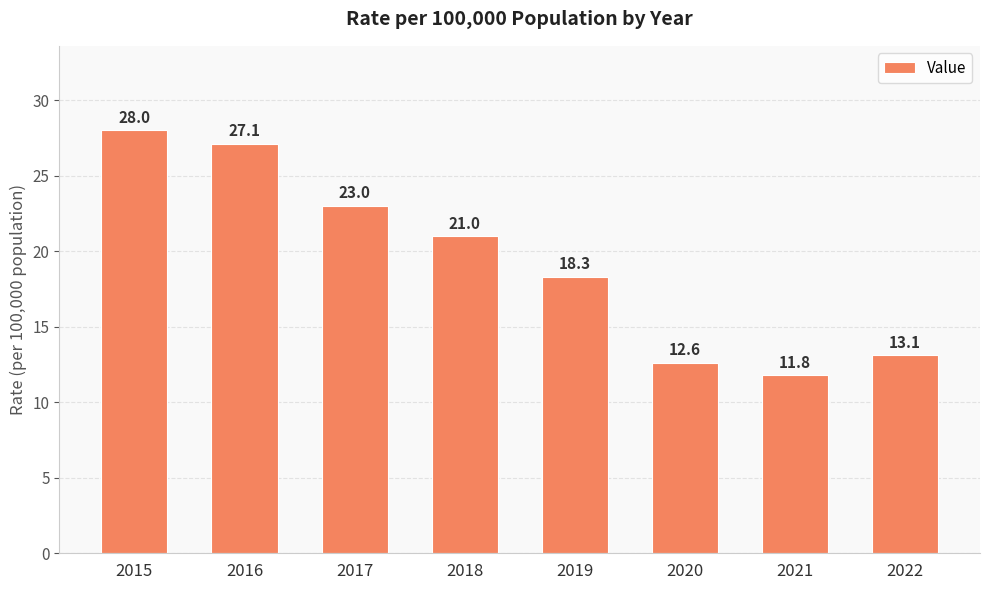

At which category does the chart reach its peak across all series?

2015